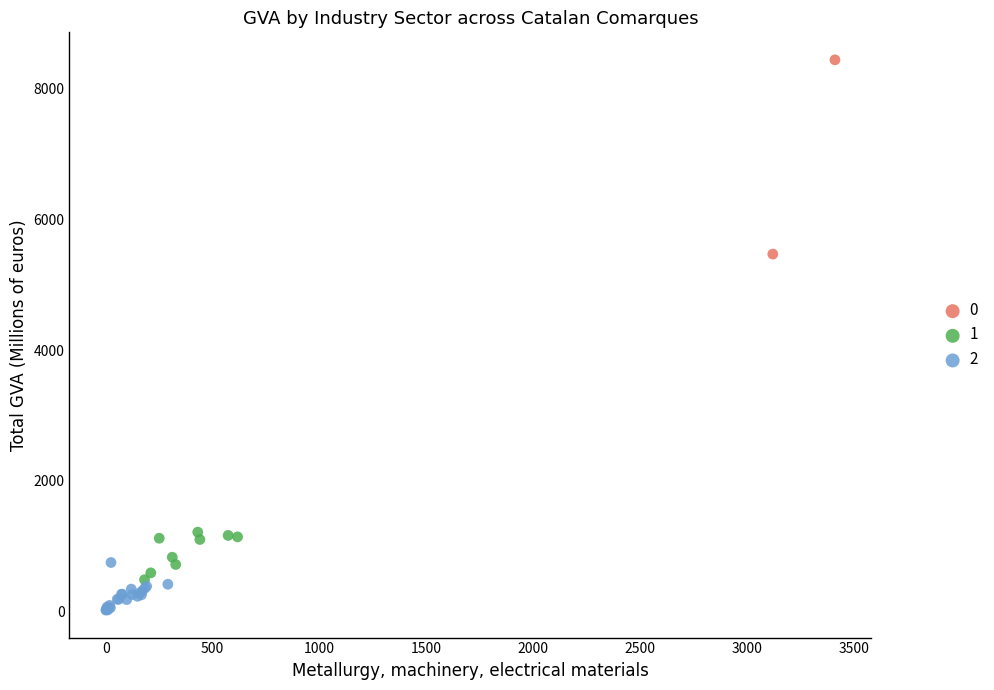

What are all the series names shown in the legend?

0, 1, 2